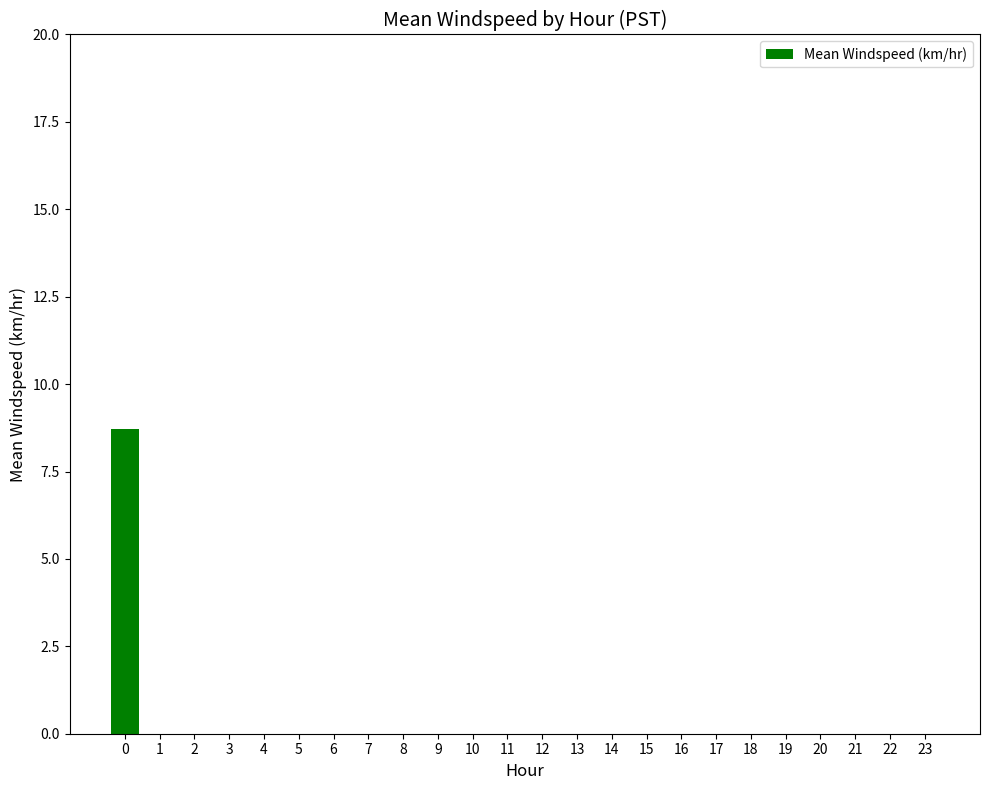

What is the sum of all values?

8.7